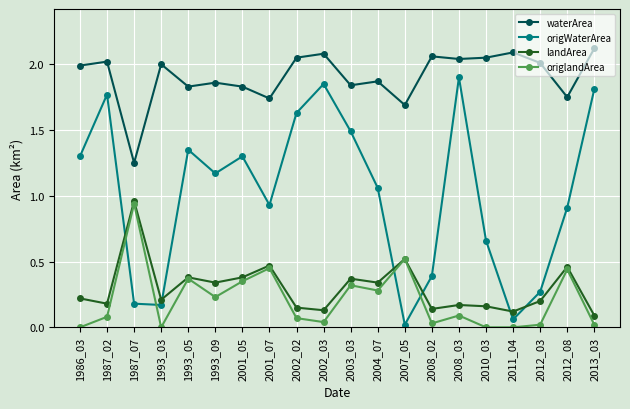

Which series changed the most between 1993_09 and 2001_05?

origWaterArea